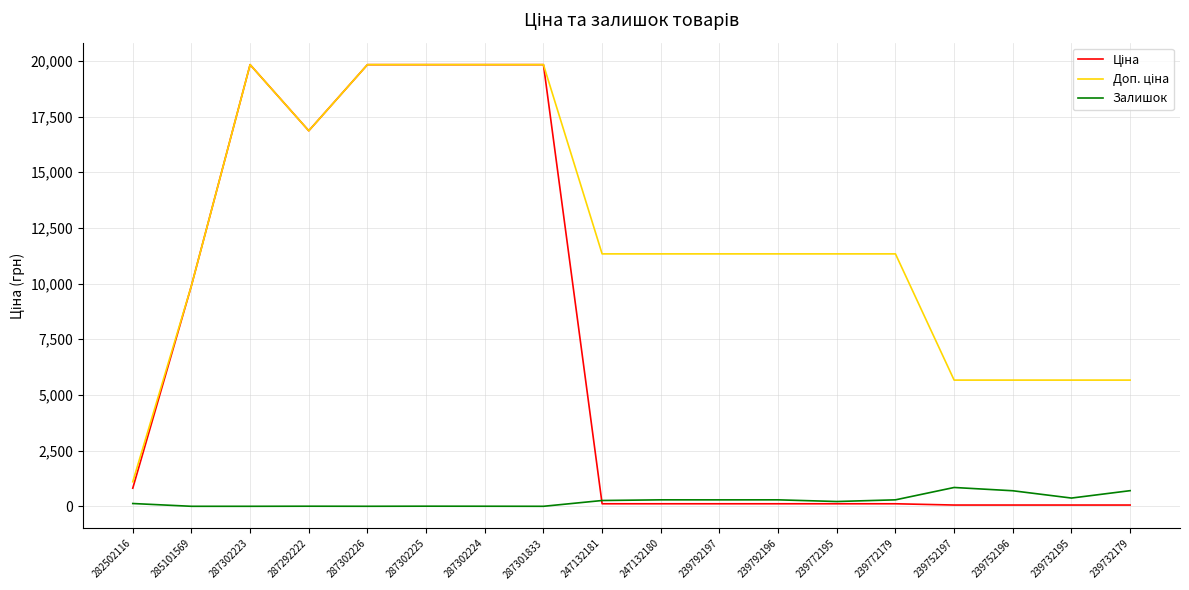

Does the chart have visible grid lines?

Yes